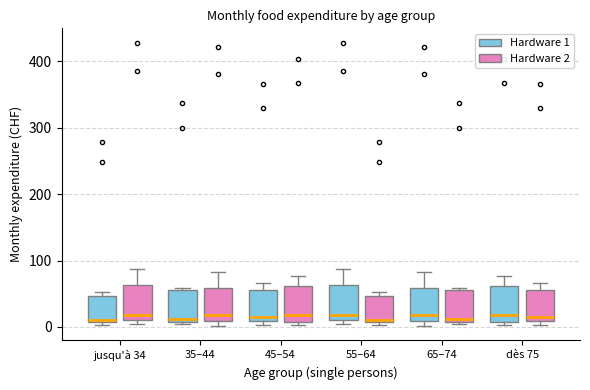

Reading left to right, read every box against the y-axis: the position of its median line, the range the box covers, and the ends of its whiskers. The values are not printed on the chart, so give them approximately, as read against the axis.

jusqu'à 34 (Hardware 1): median 10 (just above the box's lower edge), box 10 to 50, whiskers 0 to 50 (just above the box's upper edge)
jusqu'à 34 (Hardware 2): median 20, box 10 to 60, whiskers 0 to 90
35–44 (Hardware 1): median 10 (just above the box's lower edge), box 10 to 60, whiskers 0 to 60
35–44 (Hardware 2): median 20, box 10 to 60, whiskers 0 to 80
45–54 (Hardware 1): median 20, box 10 to 60, whiskers 0 to 70
45–54 (Hardware 2): median 20, box 10 to 60, whiskers 0 to 80
55–64 (Hardware 1): median 20, box 10 to 60, whiskers 0 to 90
55–64 (Hardware 2): median 10 (just above the box's lower edge), box 10 to 50, whiskers 0 to 50 (just above the box's upper edge)
65–74 (Hardware 1): median 20, box 10 to 60, whiskers 0 to 80
65–74 (Hardware 2): median 10 (just above the box's lower edge), box 10 to 60, whiskers 0 to 60
dès 75 (Hardware 1): median 20, box 10 to 60, whiskers 0 to 80
dès 75 (Hardware 2): median 20, box 10 to 60, whiskers 0 to 70